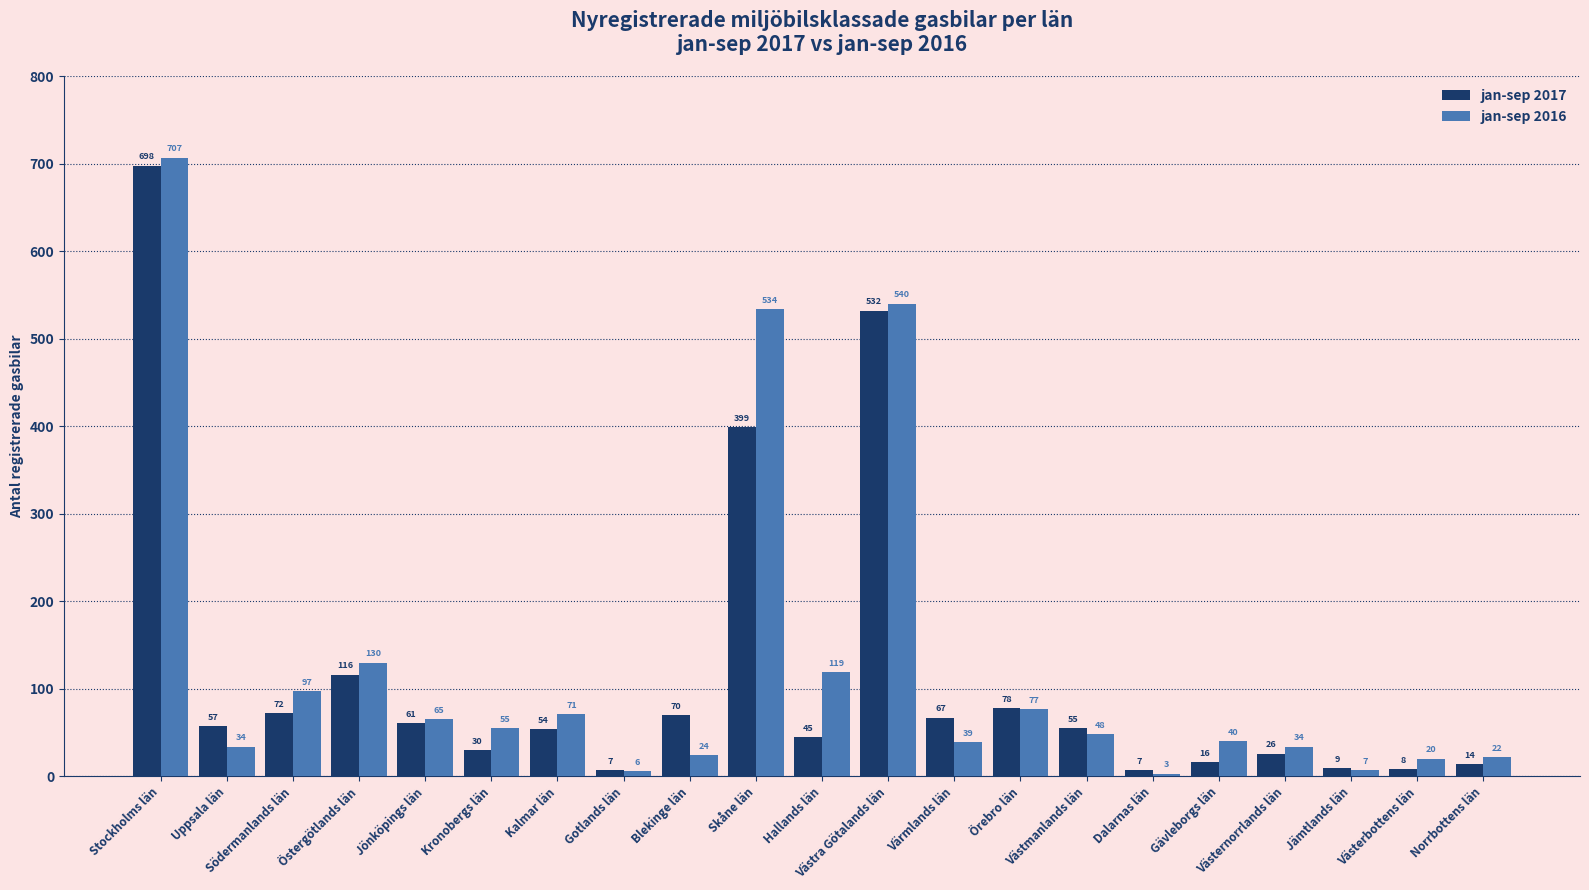

The value of jan-sep 2017 at Kalmar län is 20. True or false?

False